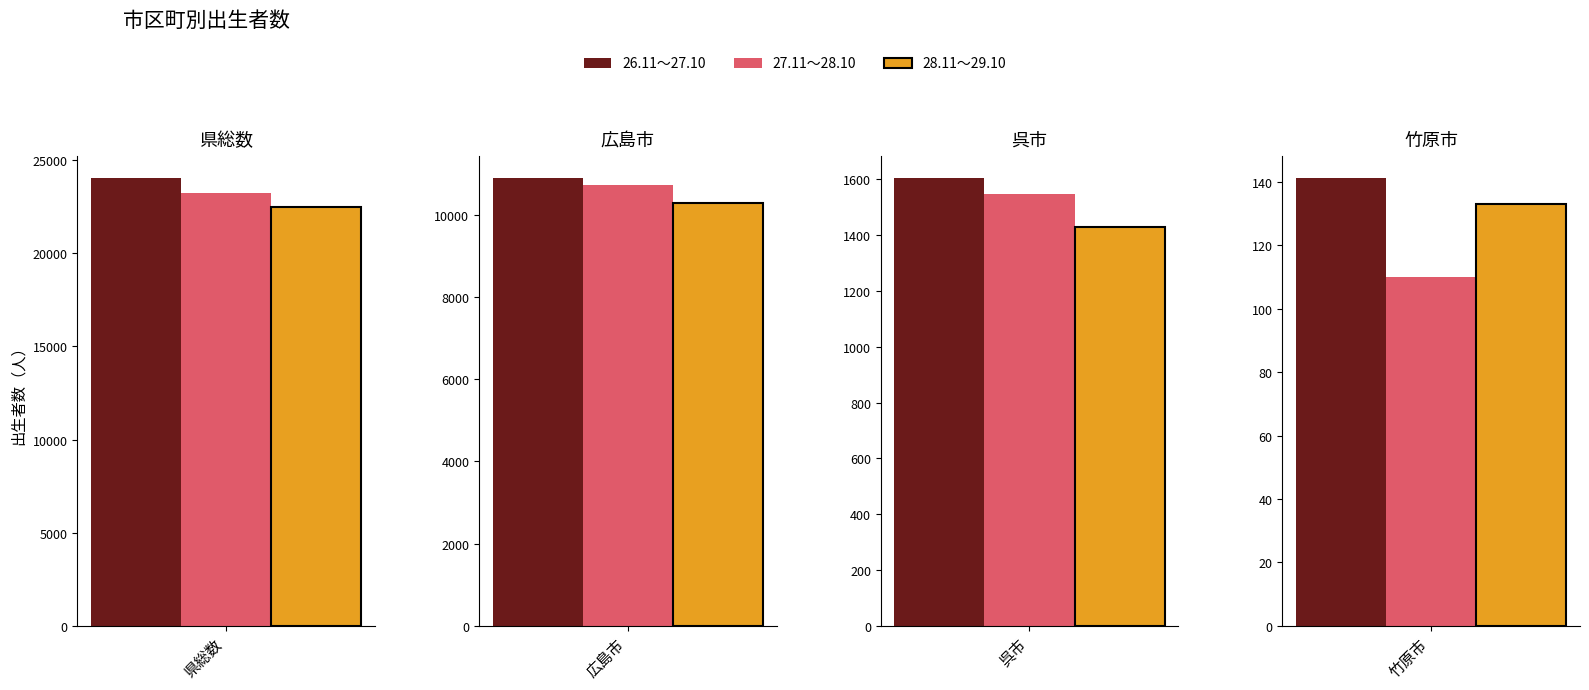

List the labels in order of 26.11～27.10 value, largest first.

県総数, 広島市, 呉市, 竹原市